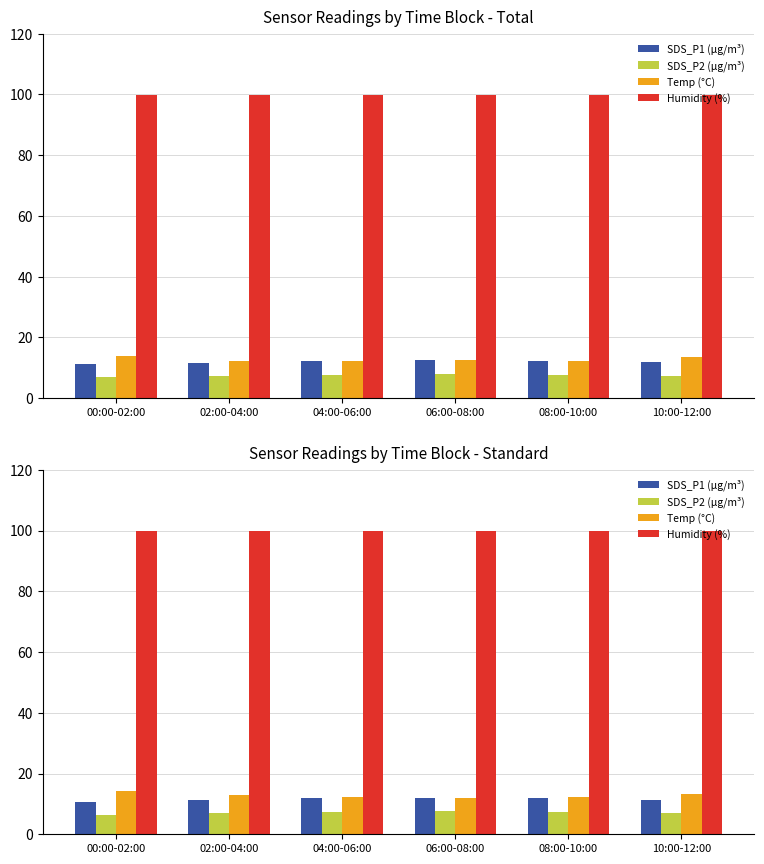

The value of SDS_P1 (µg/m³) at 06:00-08:00 is 18.9. True or false?

False